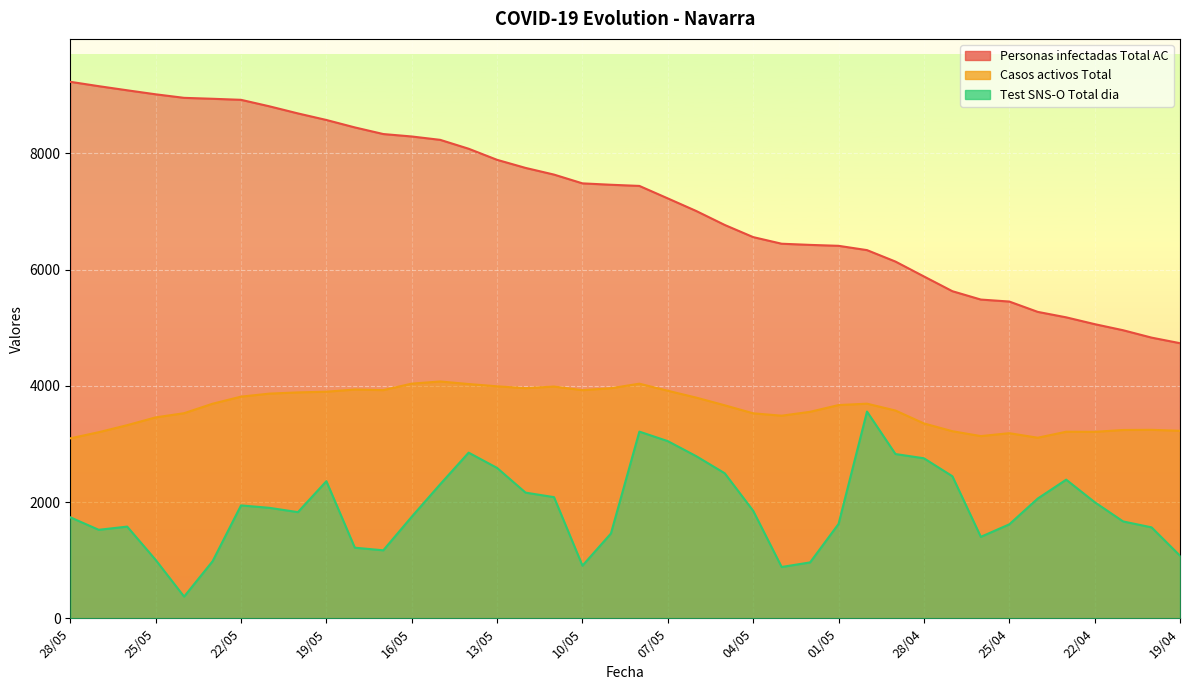

What is the spread (max minus min) of values at 27/05?

7636